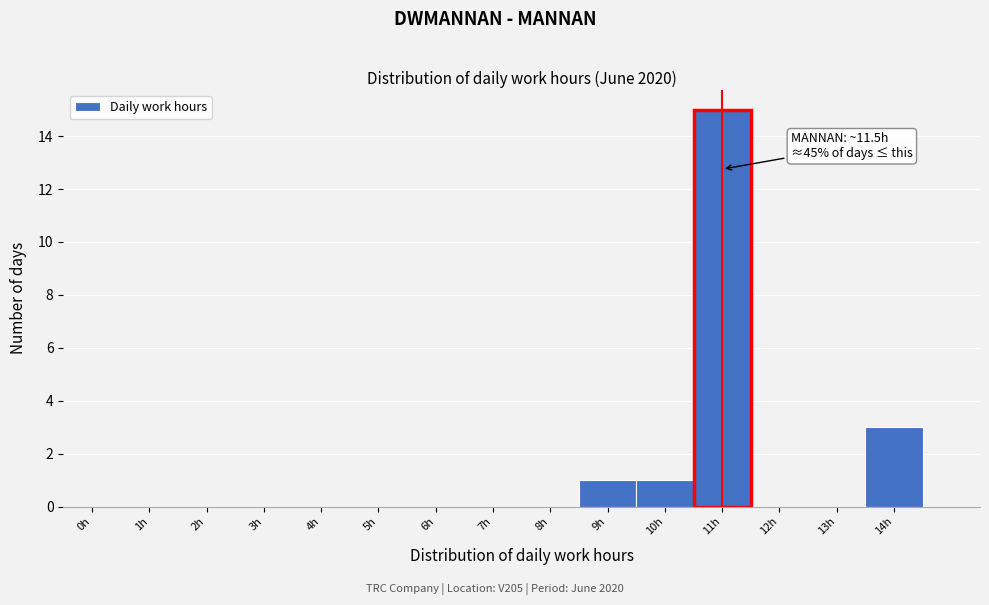

Reading left to right, what are all the values shown in this chart?

0h=0	1h=0	2h=0	3h=0	4h=0	5h=0	6h=0	7h=0	8h=0	9h=1	10h=1	11h=15	12h=0	13h=0	14h=3